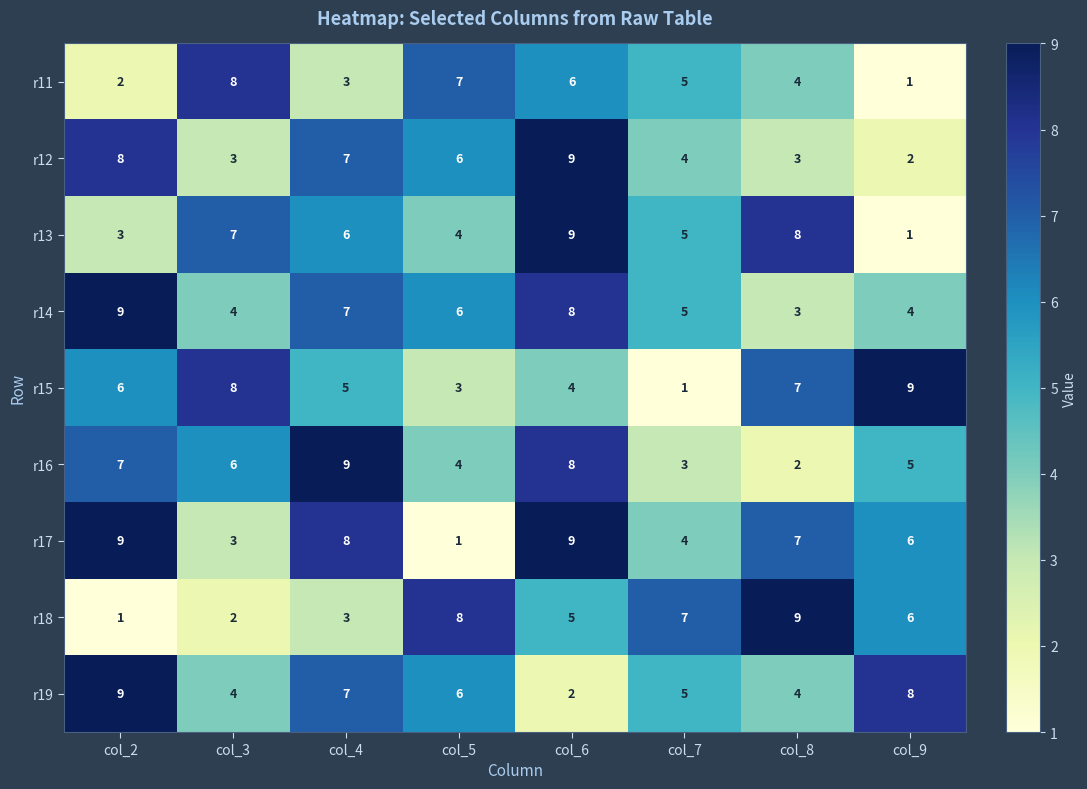

The r18 series shows 6 at col_9. True or false?

True